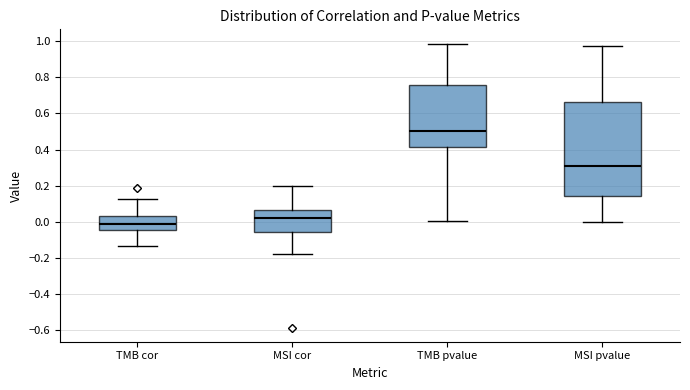

Reading left to right, read every box against the y-axis: the position of its median line, the range the box covers, and the ends of its whiskers. The values are not printed on the chart, so give them approximately, as read against the axis.

TMB cor: median -0.02, box -0.04 to 0.04, whiskers -0.14 to 0.12
MSI cor: median 0.02, box -0.06 to 0.06, whiskers -0.18 to 0.20
TMB pvalue: median 0.50, box 0.42 to 0.76, whiskers 0.00 to 0.98
MSI pvalue: median 0.30, box 0.14 to 0.66, whiskers 0.00 to 0.98